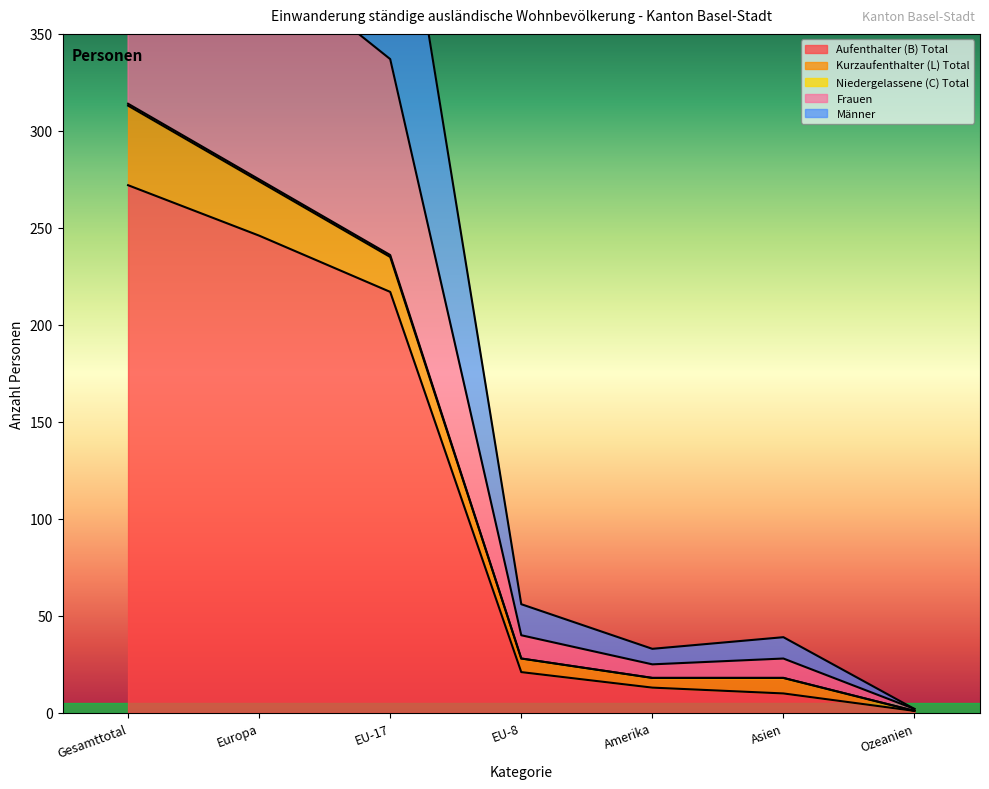

Is it true that Aufenthalter (B) Total equals 246 at Europa?

True